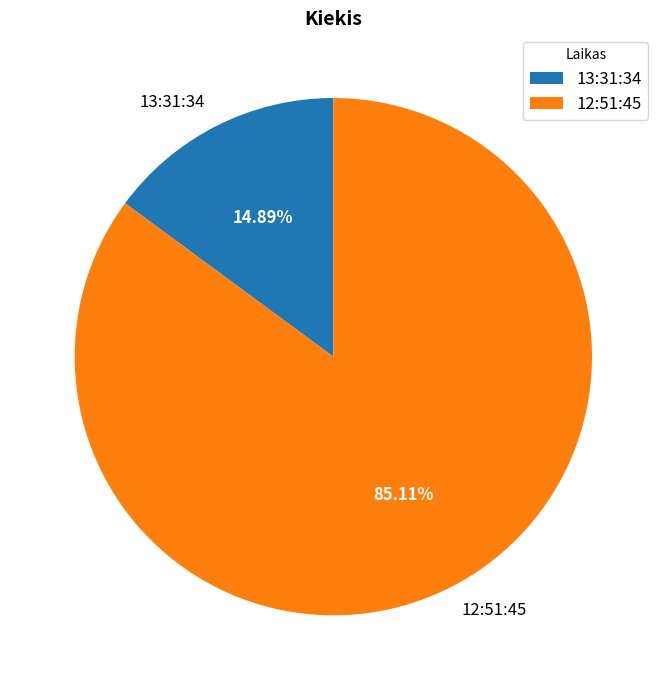

To the nearest percent, what is the difference between the largest and smallest slice percentages?

70%